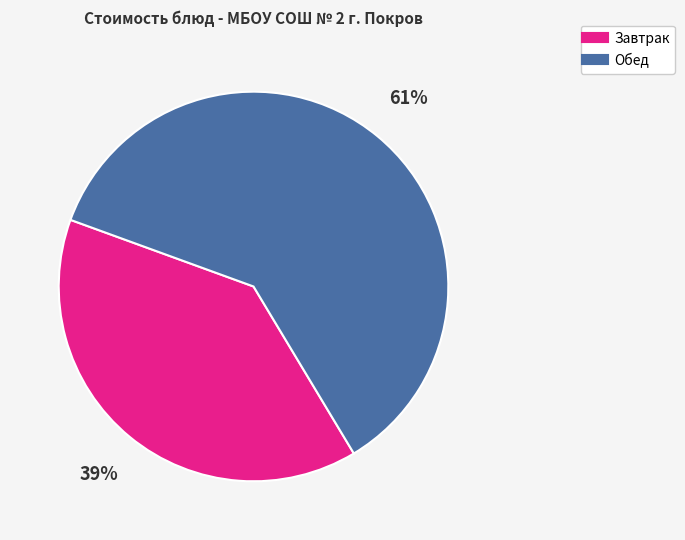

To the nearest percent, what is the average slice percentage?

50%